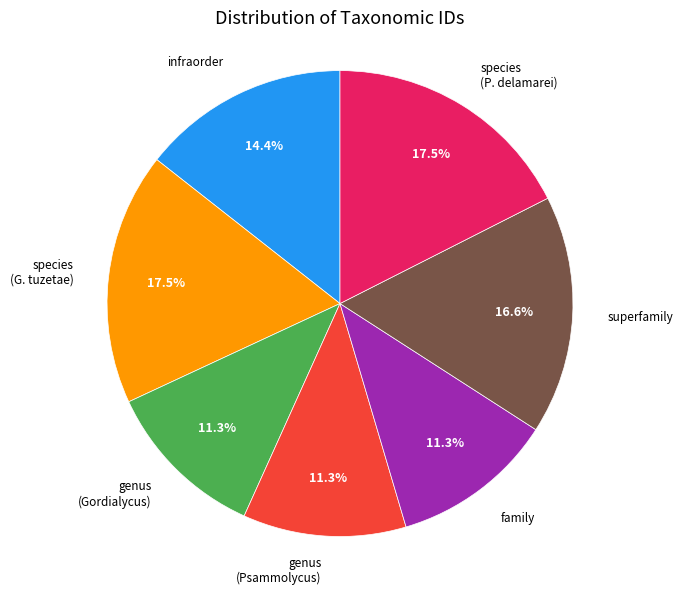

What is the total percentage of genus (Gordialycus) and infraorder?

25.7%